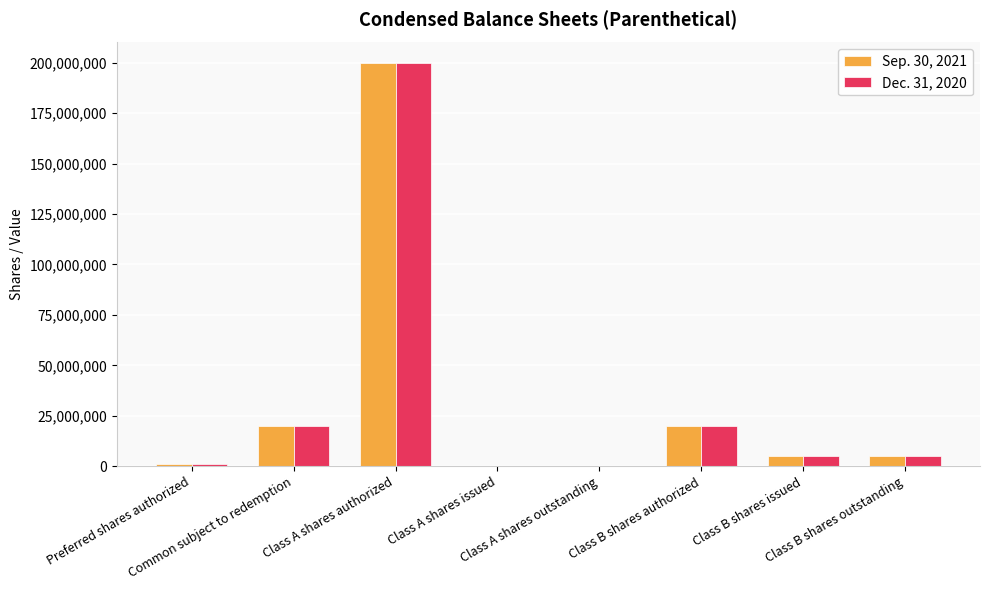

What is the greatest value displayed?

200000000